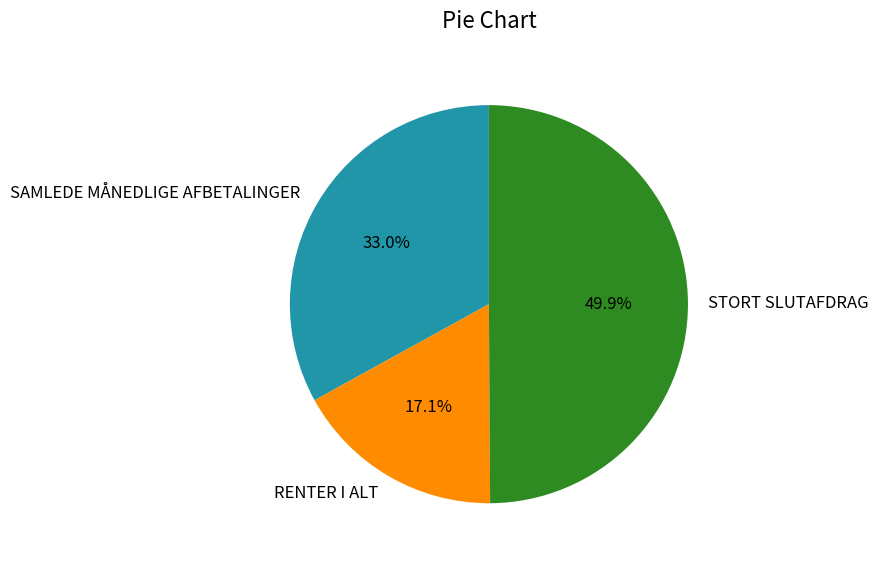

Which category has the smallest portion of the pie?

RENTER I ALT